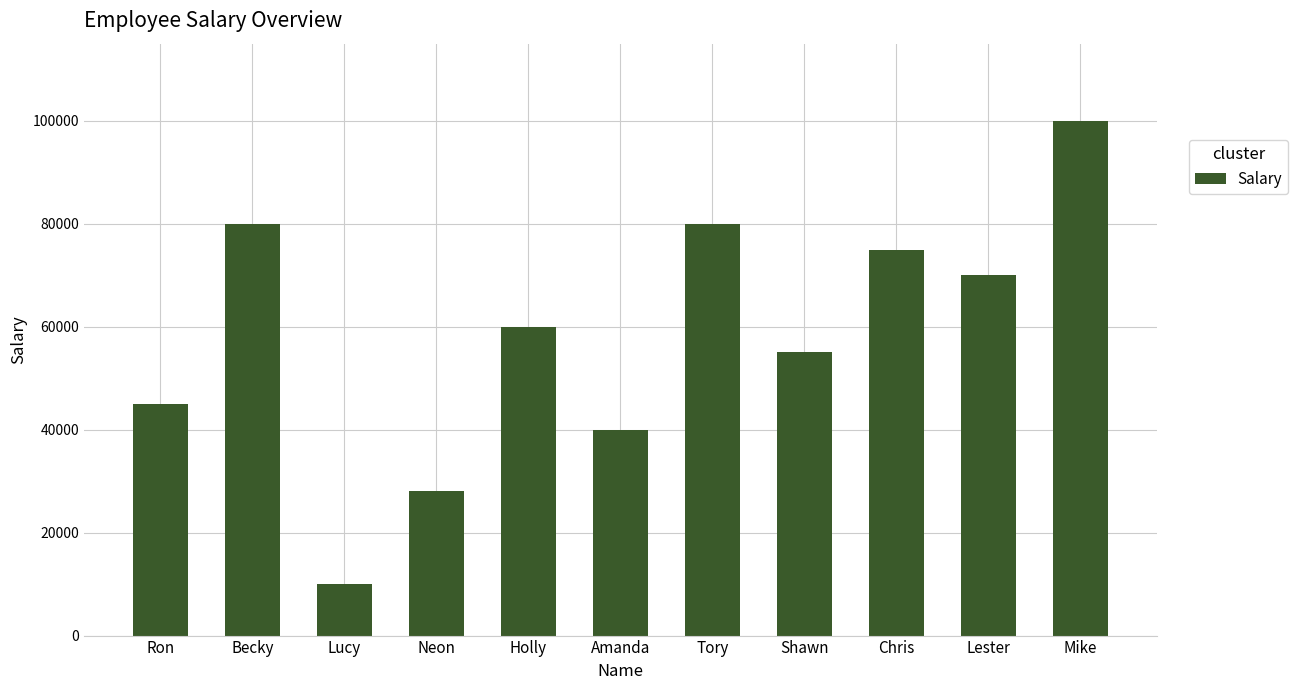

How many data points does each series have?

11